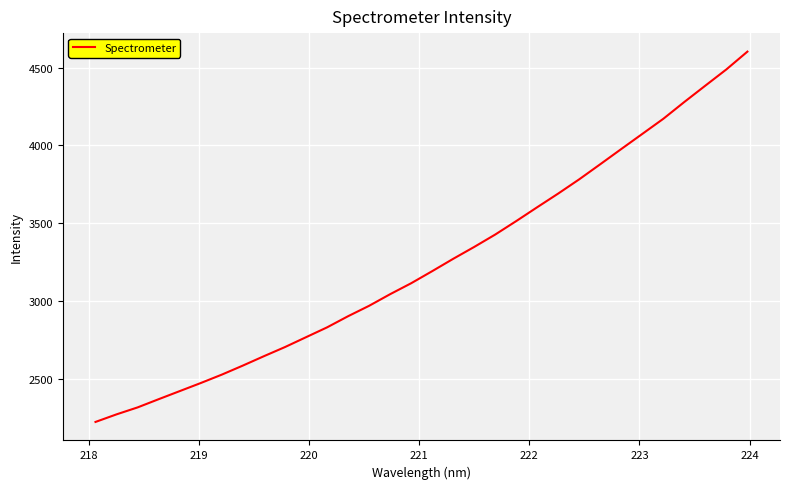

What is the minimum value shown in the chart?

2222.5